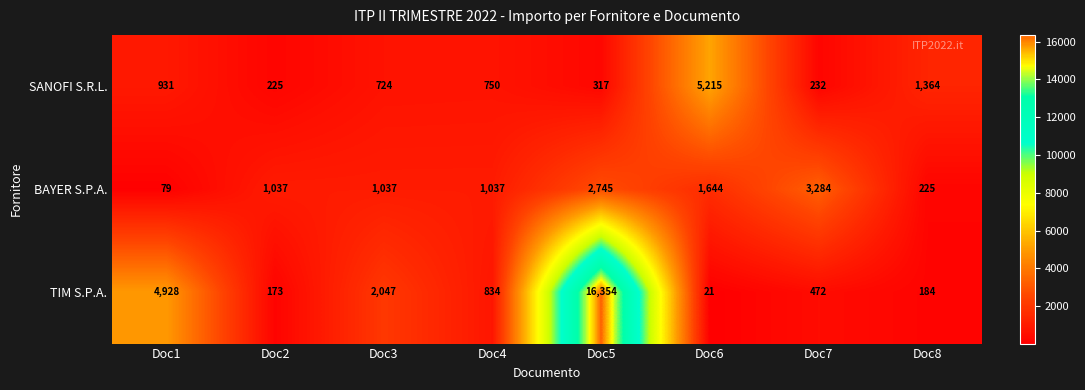

At which category does the chart reach its peak across all series?

Doc5